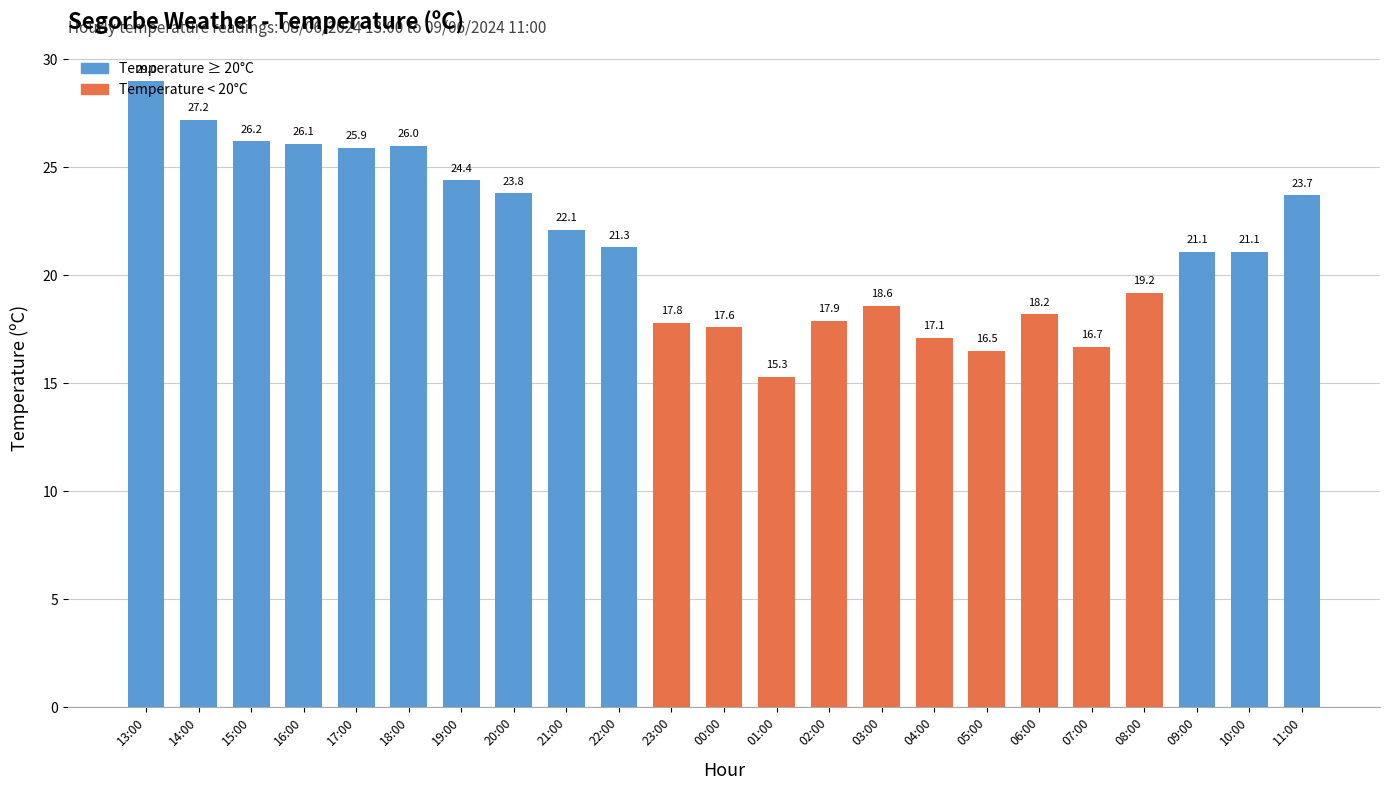

What is the ratio of the value at 17:00 to the value at 00:00?

1.5